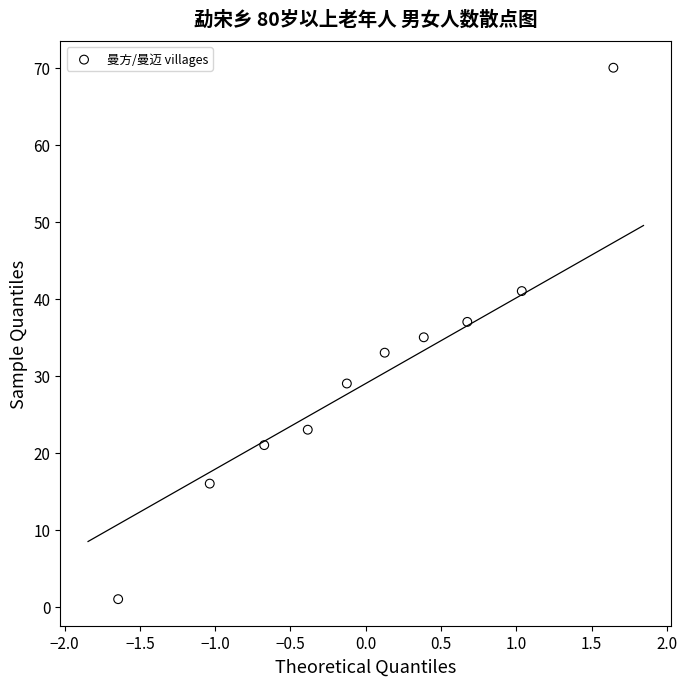

What is the range of Y values (max minus min)?

69